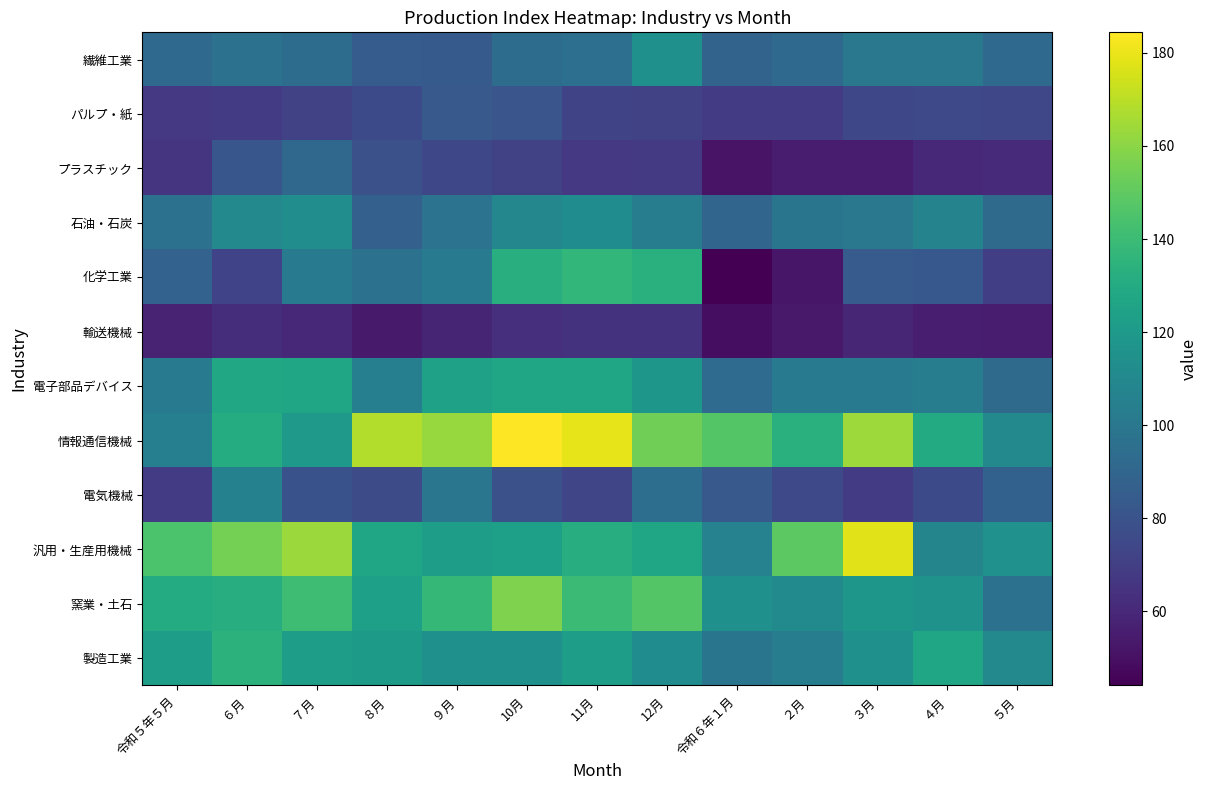

What is the minimum value shown in the chart?

44.1